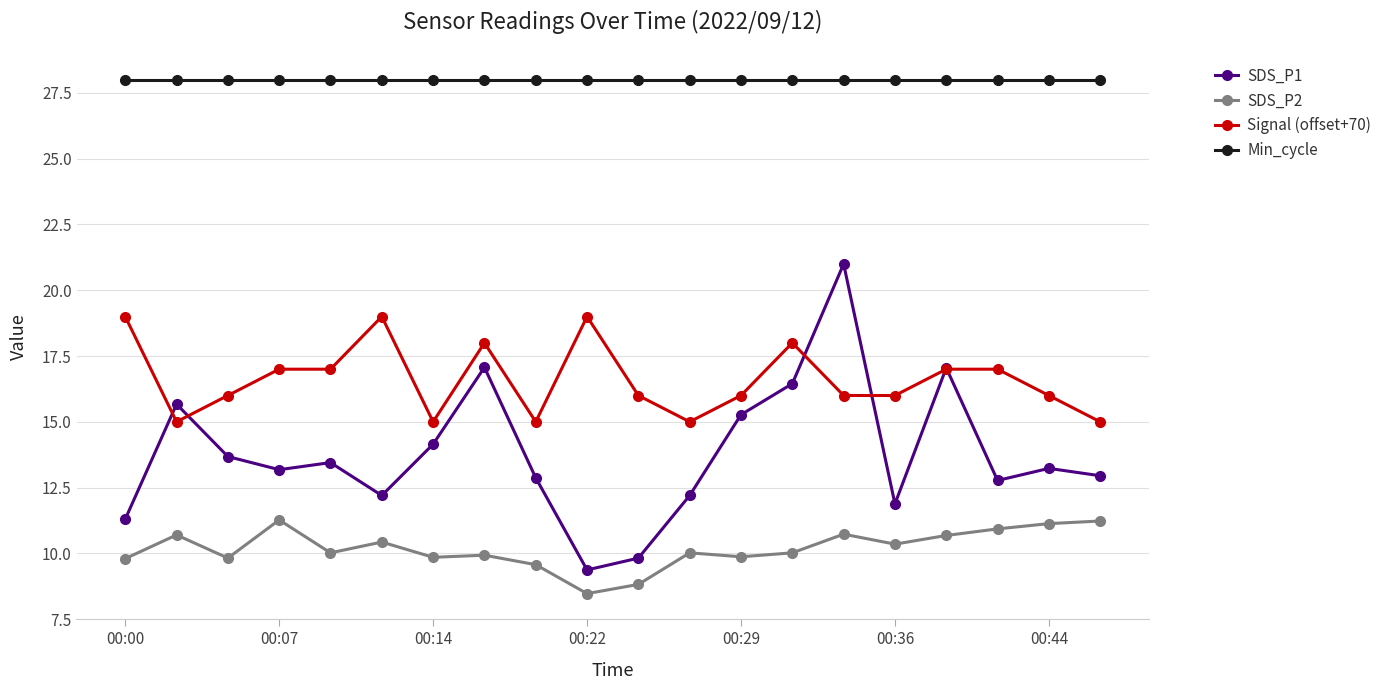

List the series in order of their overall mean, highest first.

Min_cycle, Signal (offset+70), SDS_P1, SDS_P2